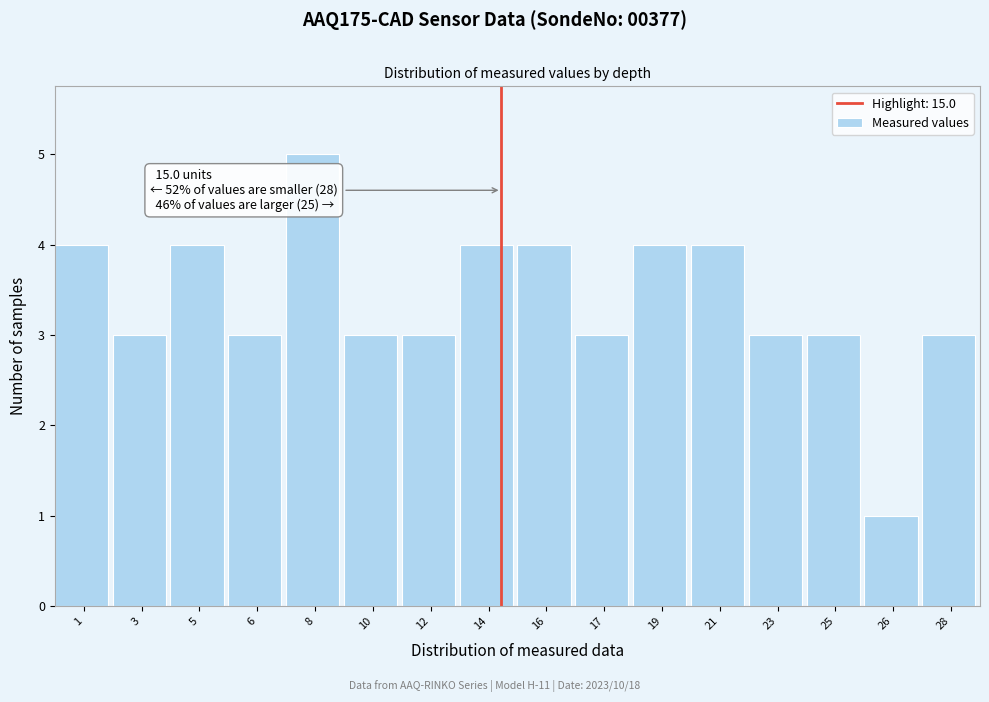

Reading right to left, what are all the values shown in this chart?

3	1	3	3	4	4	3	4	4	3	3	5	3	4	3	4